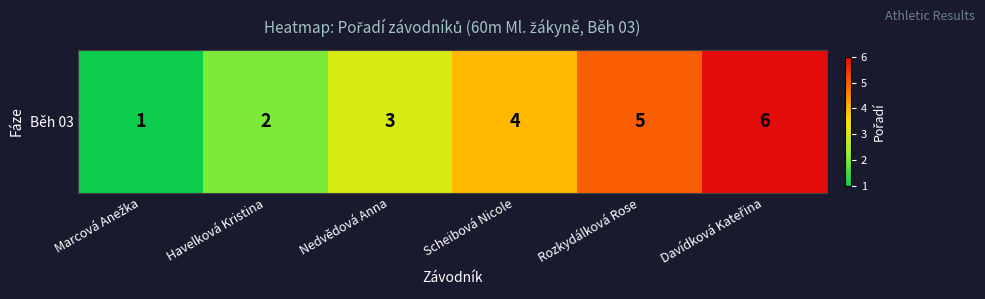

What is the maximum value shown in the chart?

6